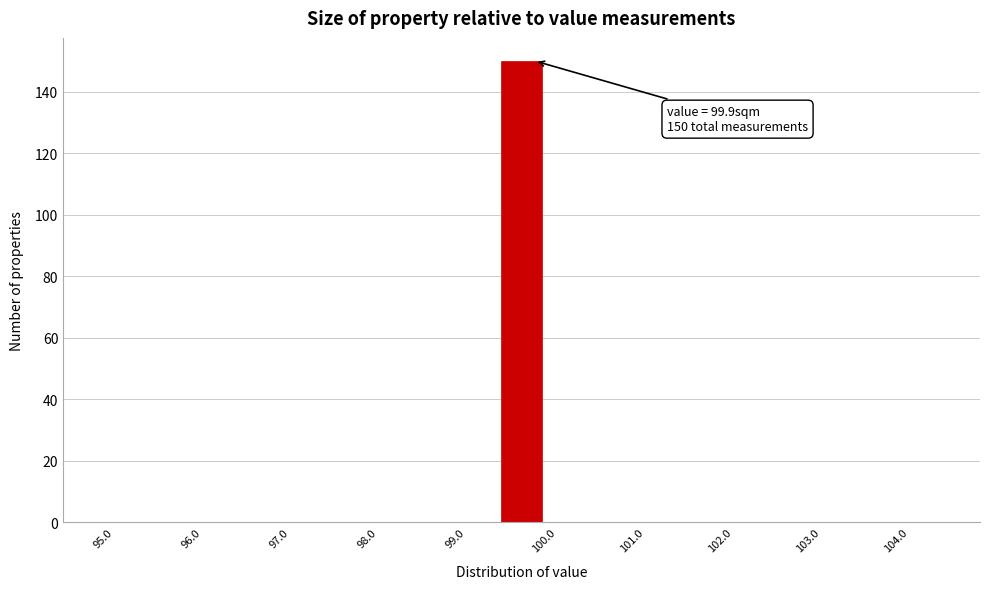

Which range on the x-axis has the tallest bar?

99.5 to 100.0